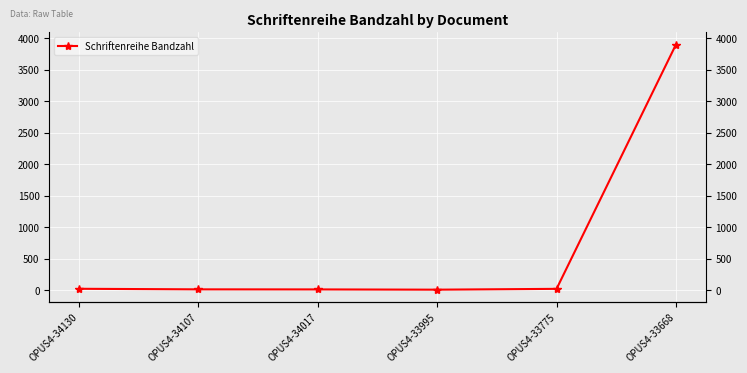

What is the difference between the values at OPUS4-34017 and OPUS4-33668?

3892